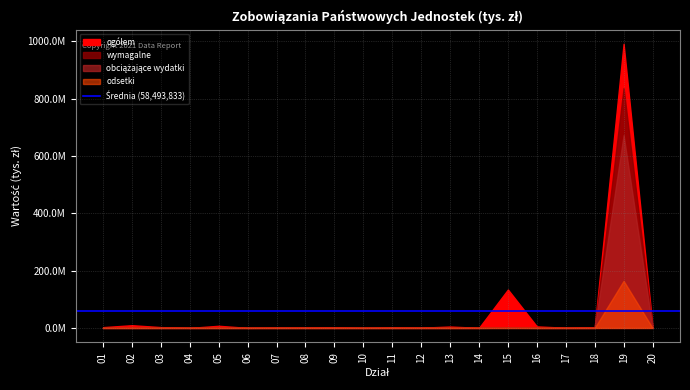

How many values in the wymagalne series exceed 0?

3